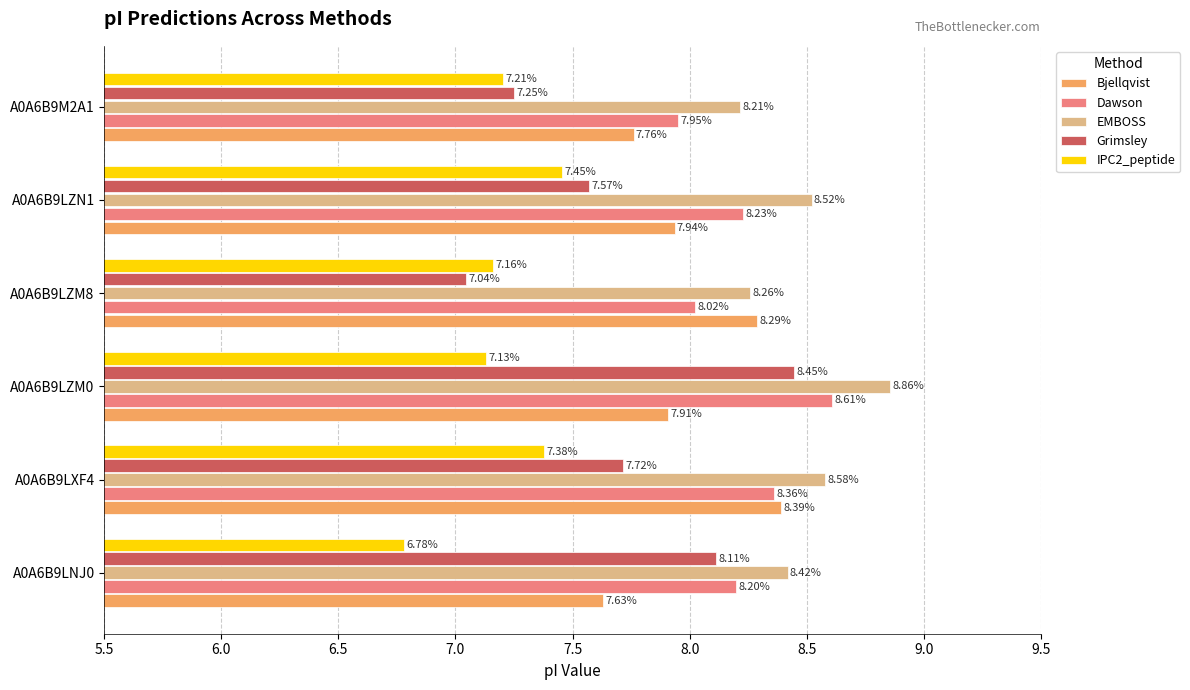

What is the difference between the Bjellqvist values at A0A6B9M2A1 and A0A6B9LZM8?

0.5